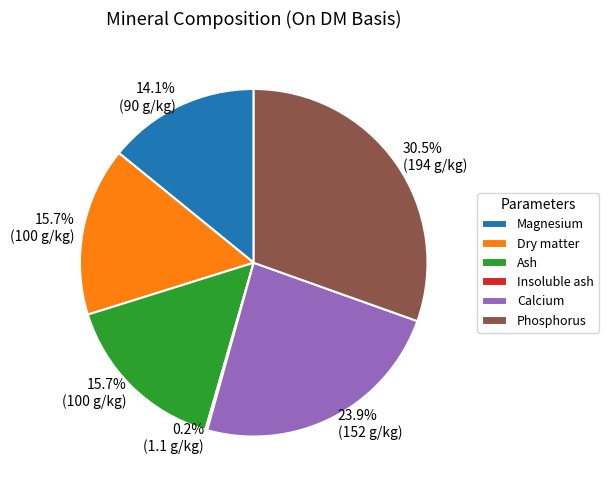

The Magnesium slice represents 14% of the pie. True or false?

True